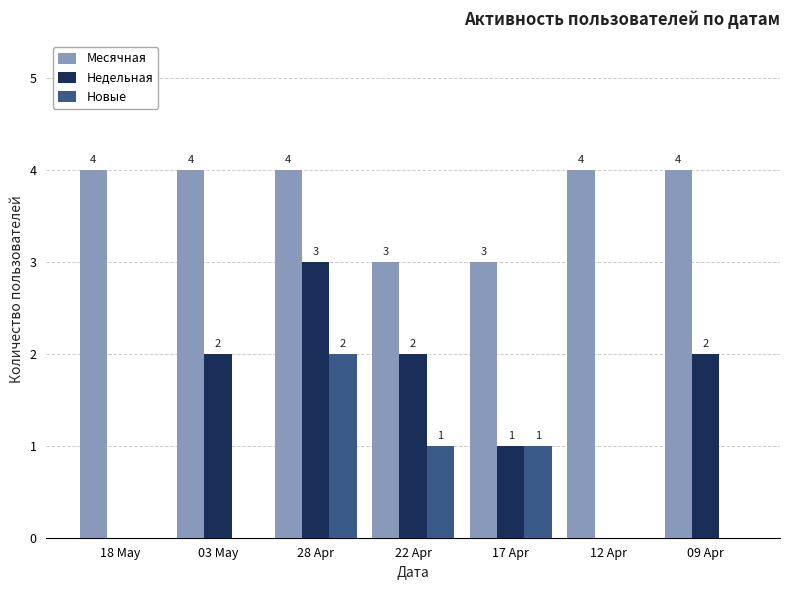

Reading right to left, extract all data points from this chart.

Месячная: 09 Apr=4	12 Apr=4	17 Apr=3	22 Apr=3	28 Apr=4	03 May=4	18 May=4
Недельная: 09 Apr=2	12 Apr=0	17 Apr=1	22 Apr=2	28 Apr=3	03 May=2	18 May=0
Новые: 09 Apr=0	12 Apr=0	17 Apr=1	22 Apr=1	28 Apr=2	03 May=0	18 May=0